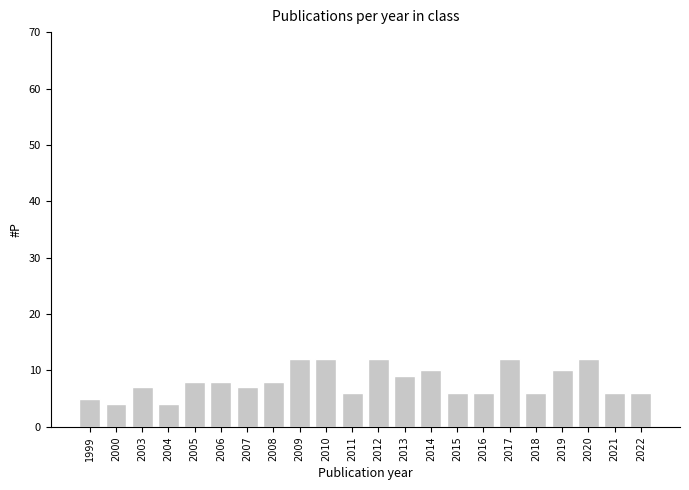

True or false: the data shows 8 at 2006.

True